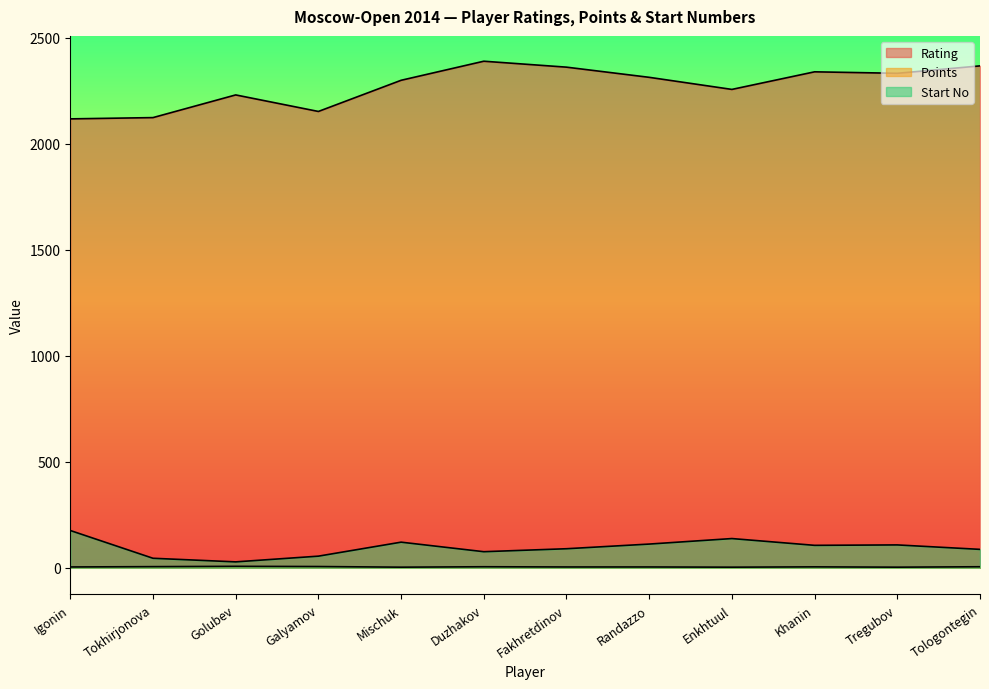

True or false: Points has more than 0 points higher than both neighbors.

True